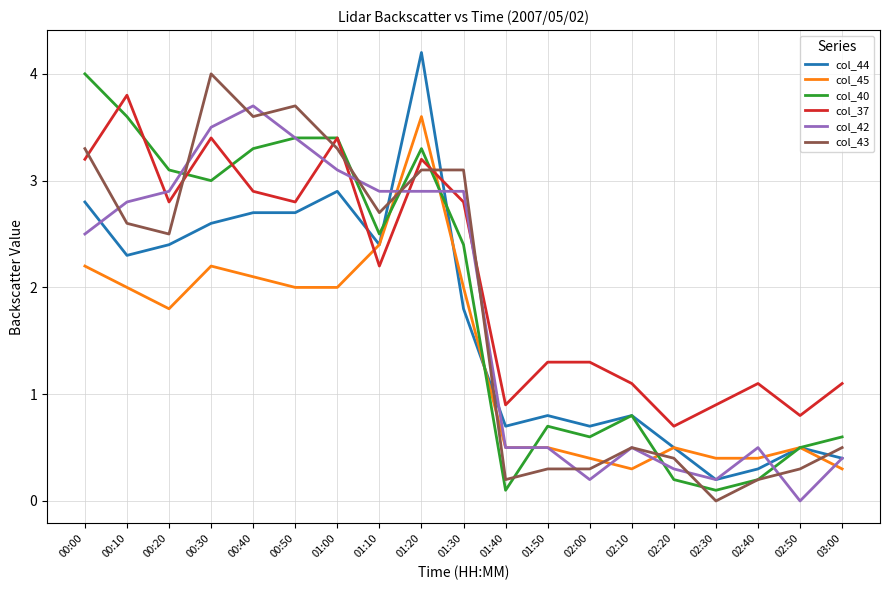

What is the difference between the highest and lowest values at 01:00?

1.4